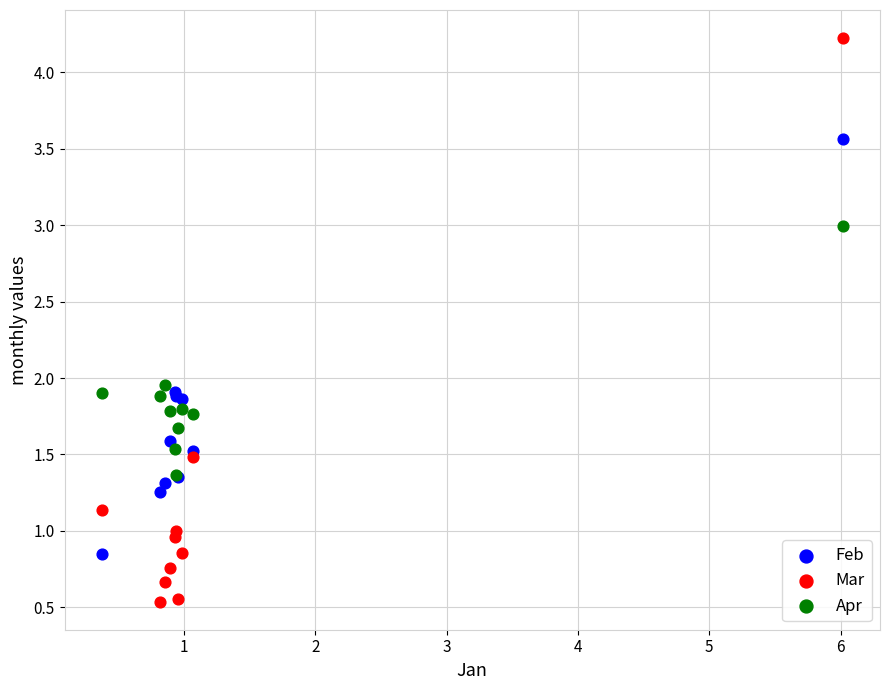

Which series has the largest Y range (max minus min)?

Mar